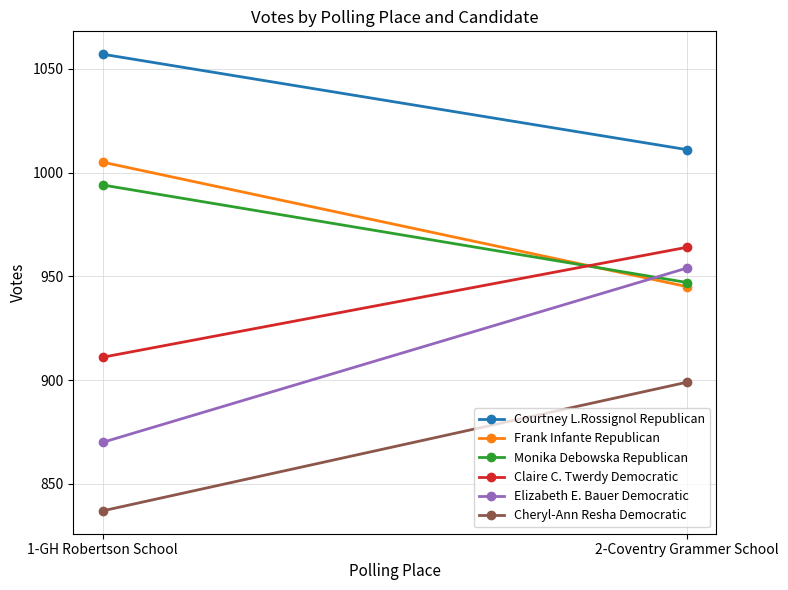

List the series in order of their peak value, lowest first.

Cheryl-Ann Resha Democratic, Elizabeth E. Bauer Democratic, Claire C. Twerdy Democratic, Monika Debowska Republican, Frank Infante Republican, Courtney L.Rossignol Republican